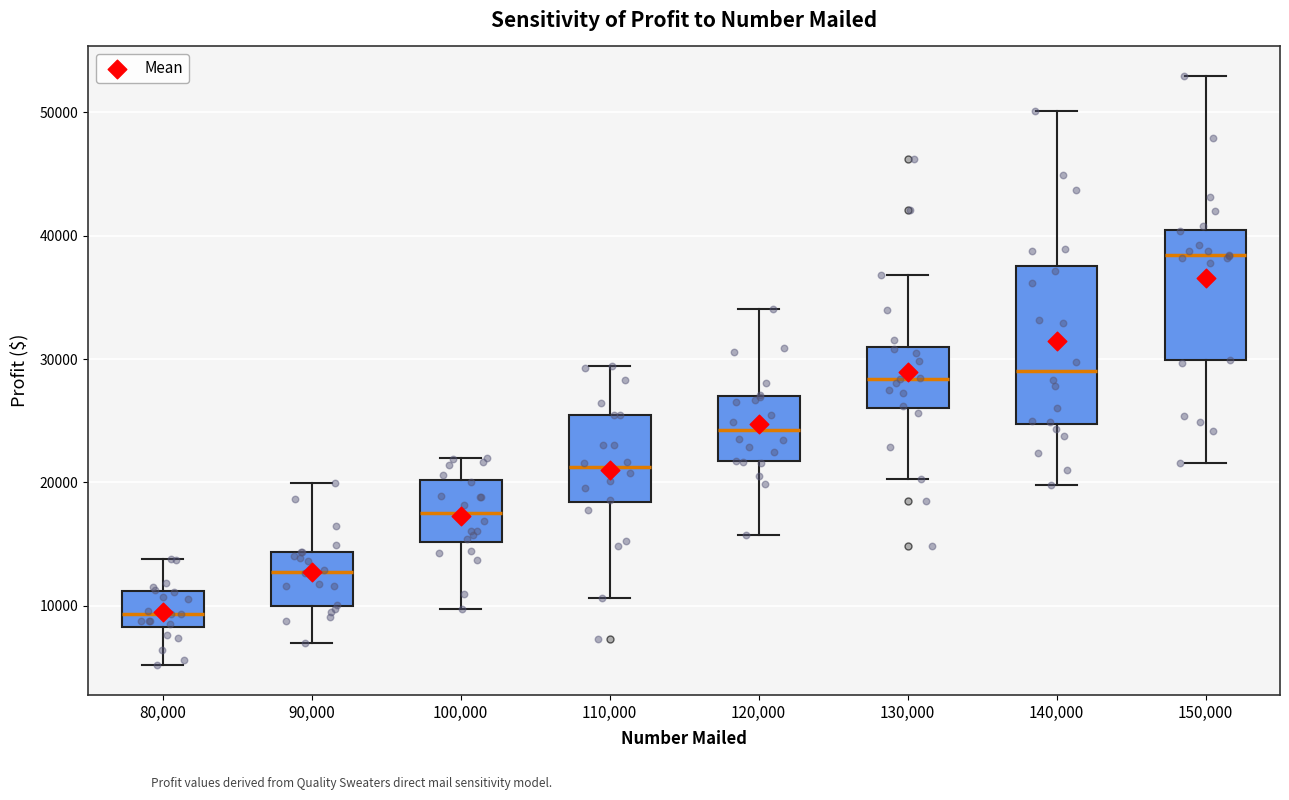

Which box is the tallest, from its lower edge to its upper edge?

140,000